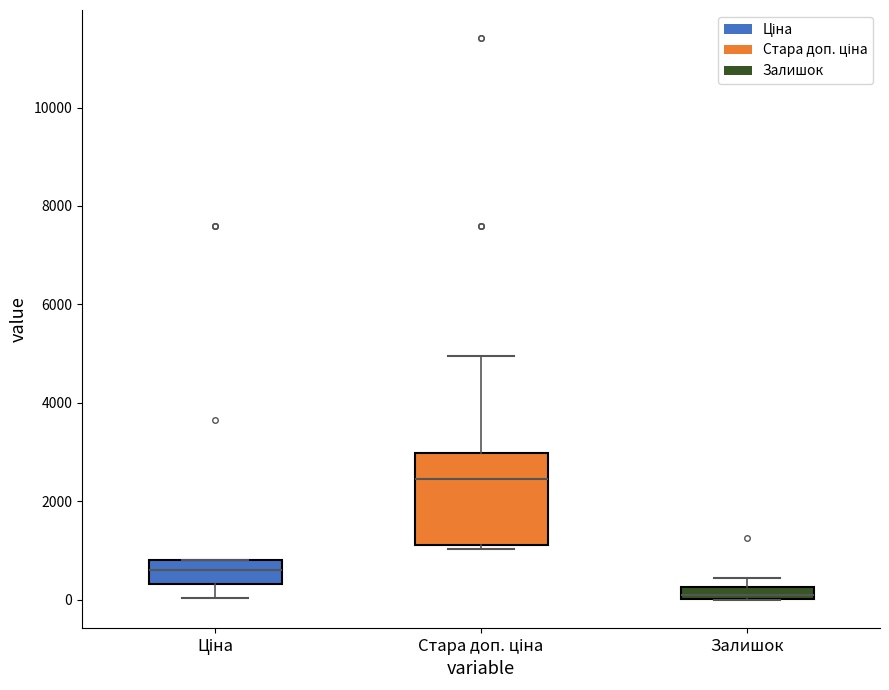

Comparing the boxes themselves (not the whiskers), which one is the tallest?

Стара доп. ціна